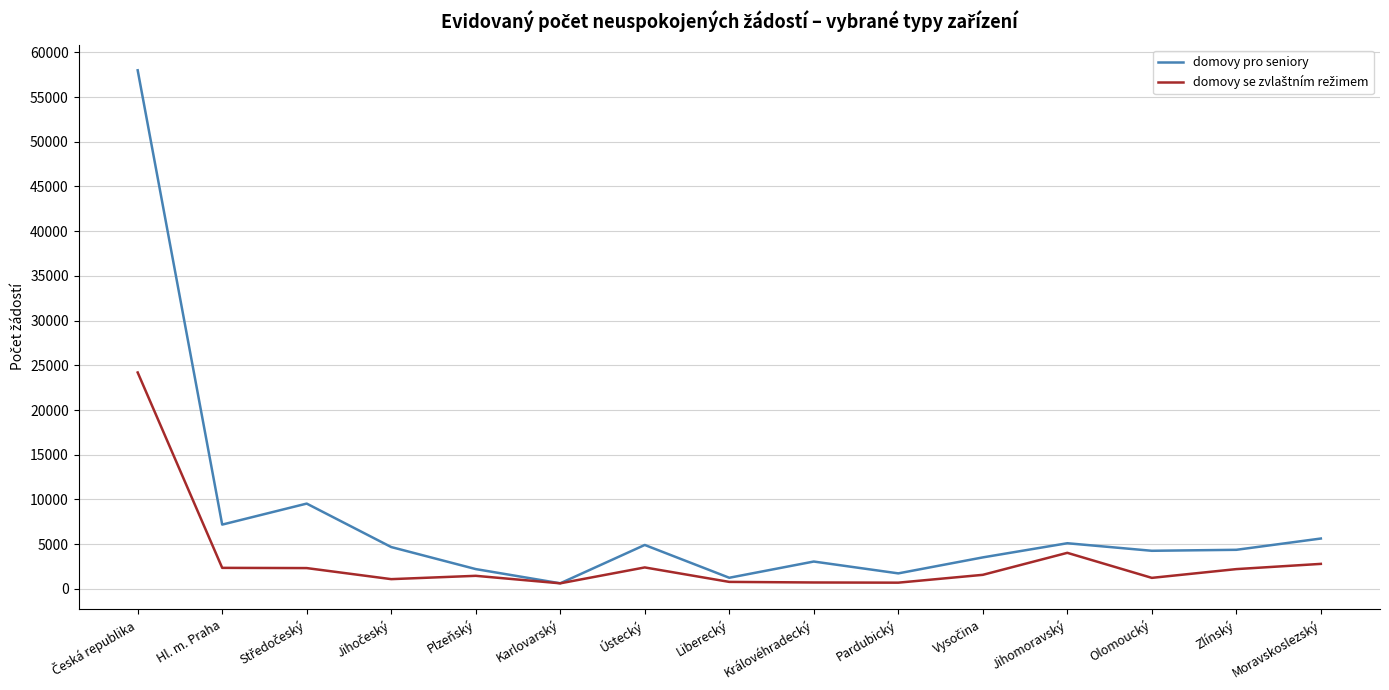

True or false: domovy pro seniory has a value of 5626 at Moravskoslezský.

True